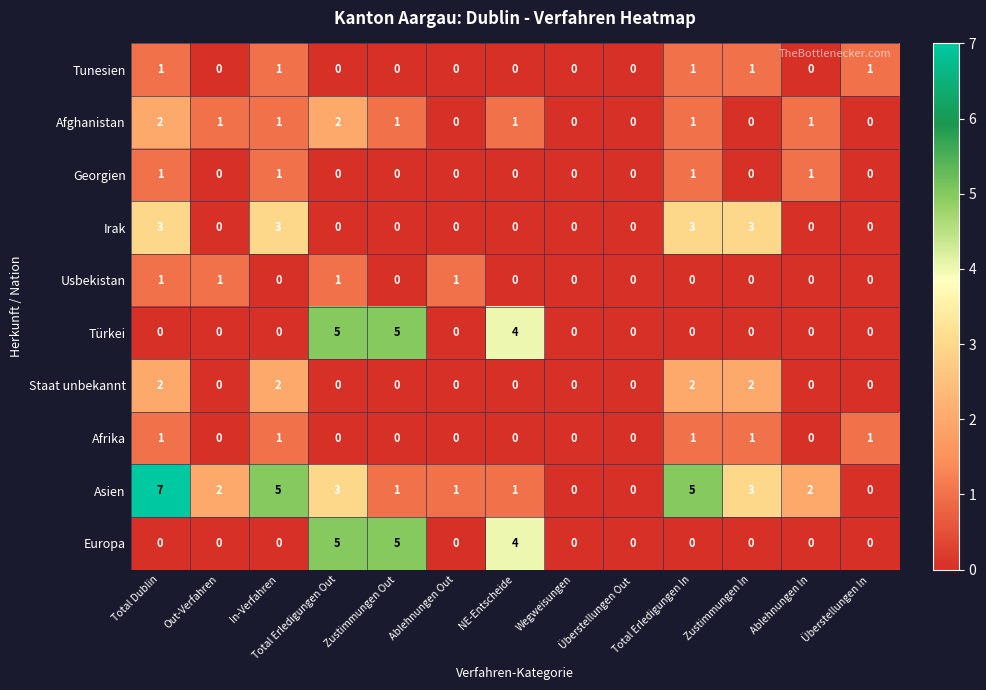

Which series has the largest total across all categories?

Asien